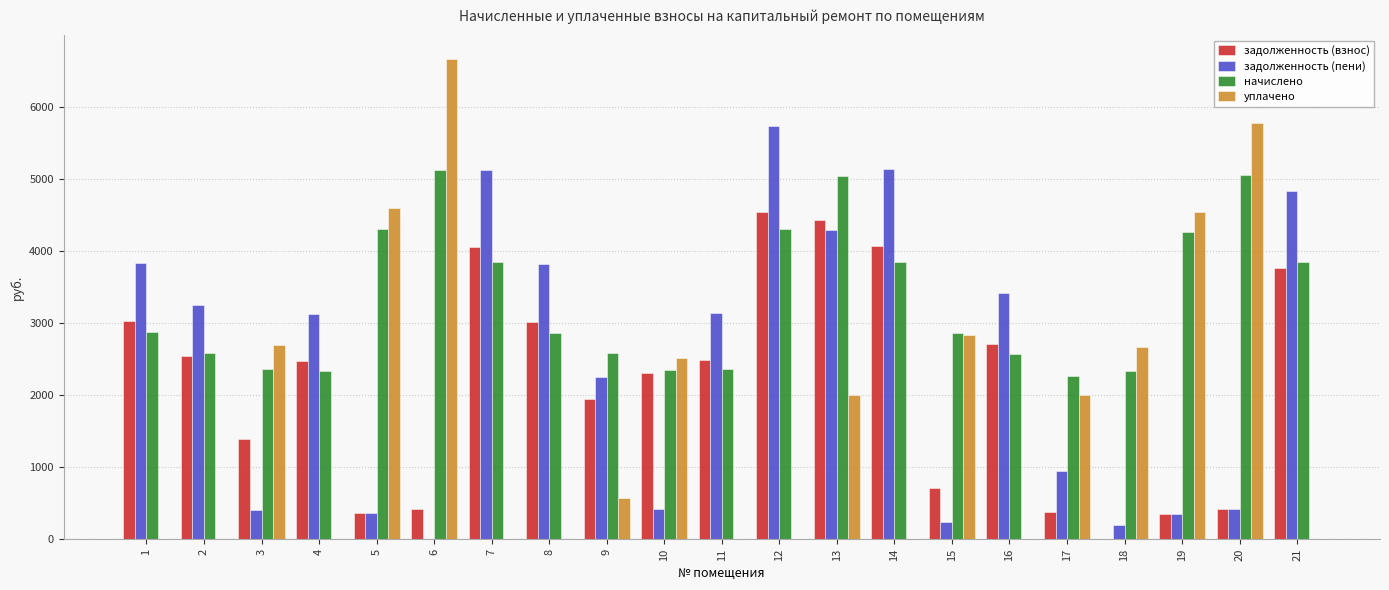

Which category has the highest value across all series?

6